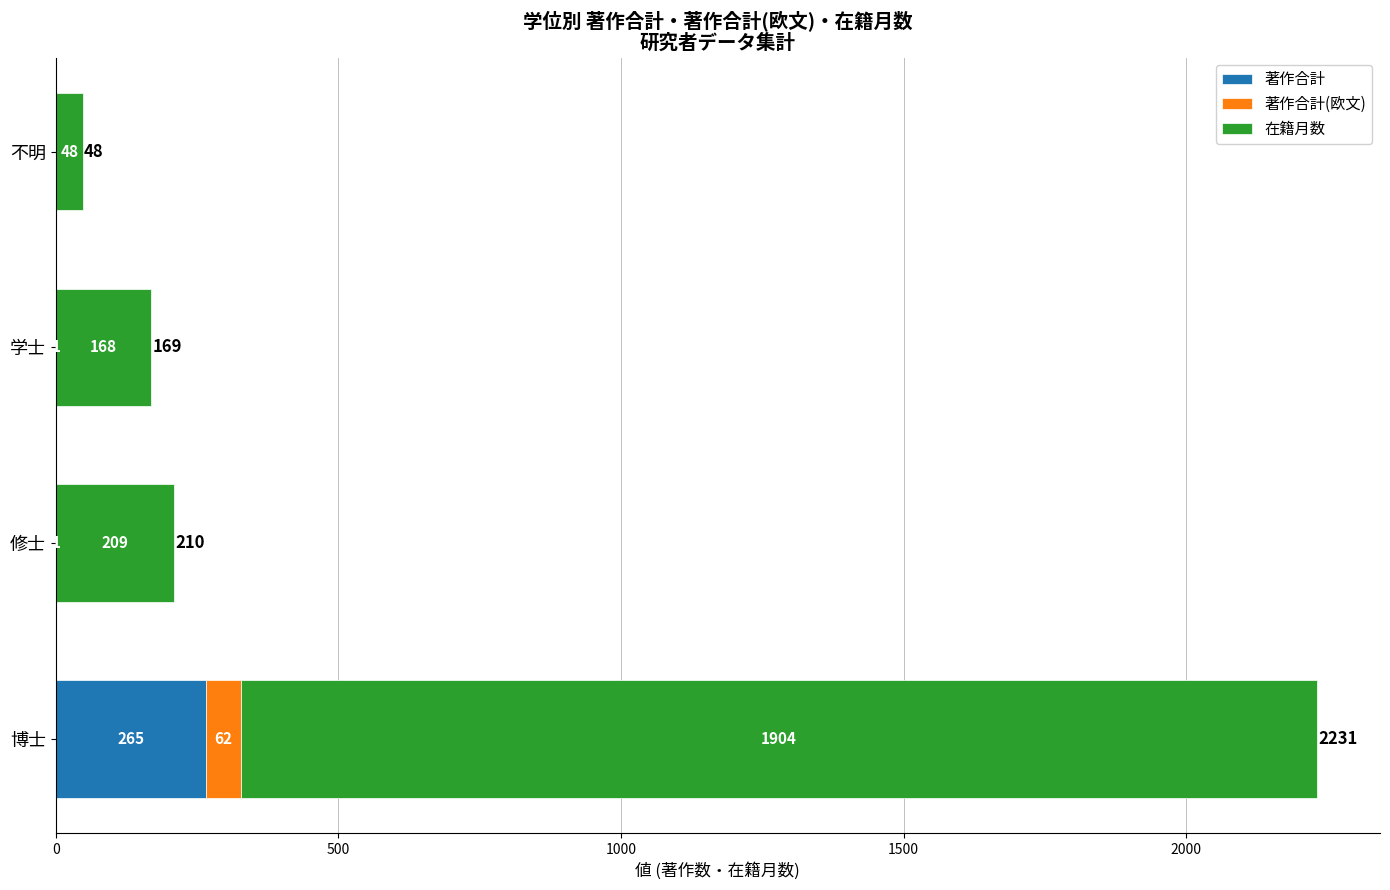

True or false: 著作合計 has a value of 1 at 学士.

True